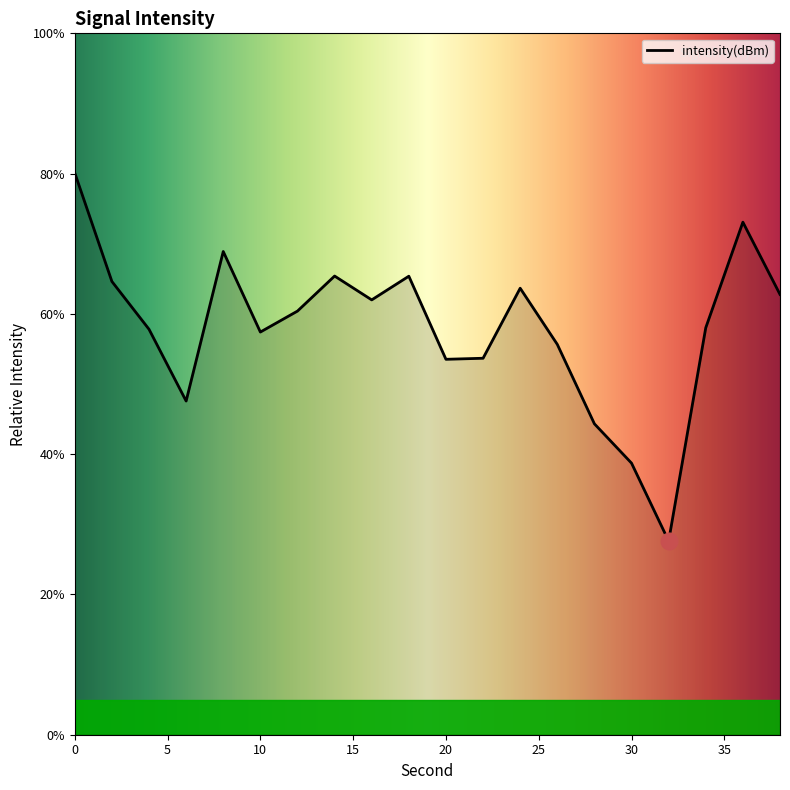

What is the difference between the maximum and minimum values?

52.5